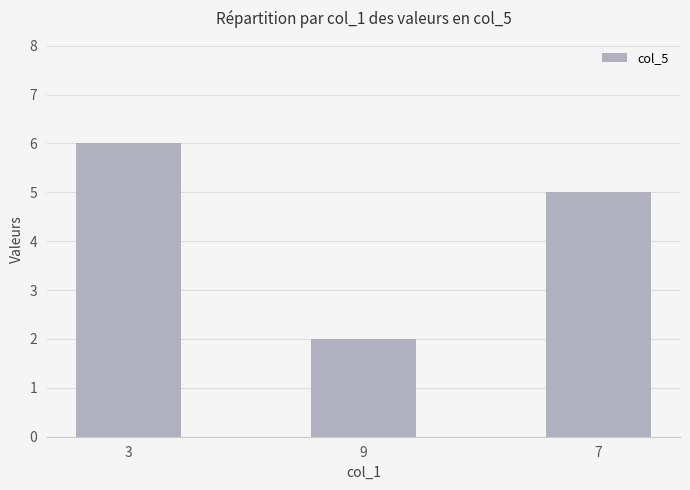

What is the sum of the values at 3 and 9?

8